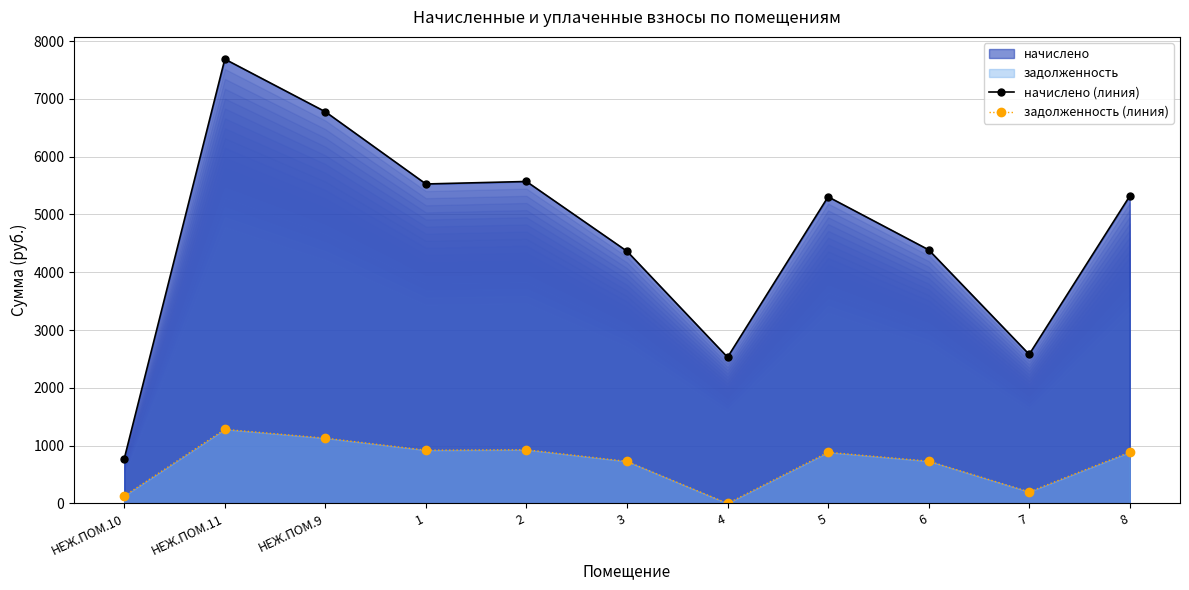

Count the number of categories in the chart.

11